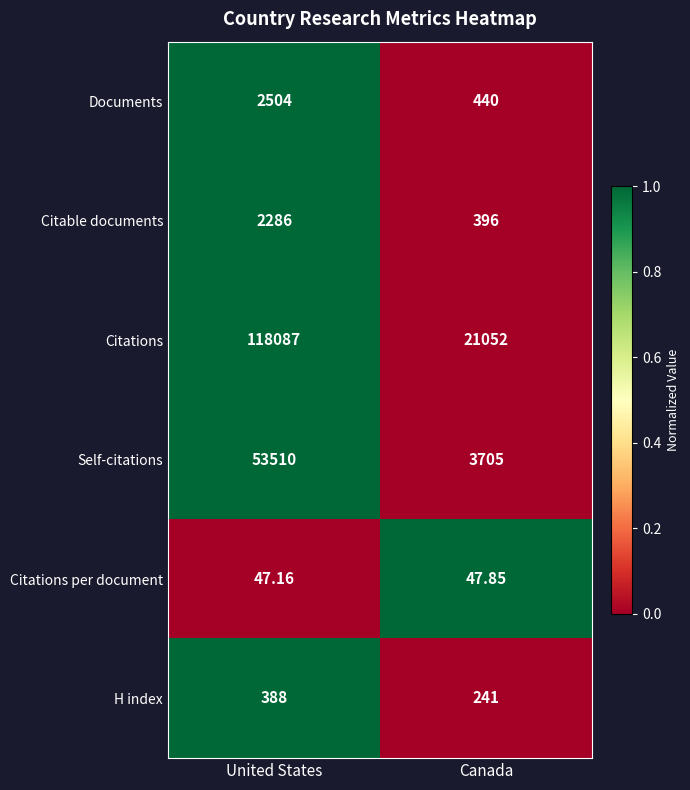

At which label is Citations closest to 69569?

Canada